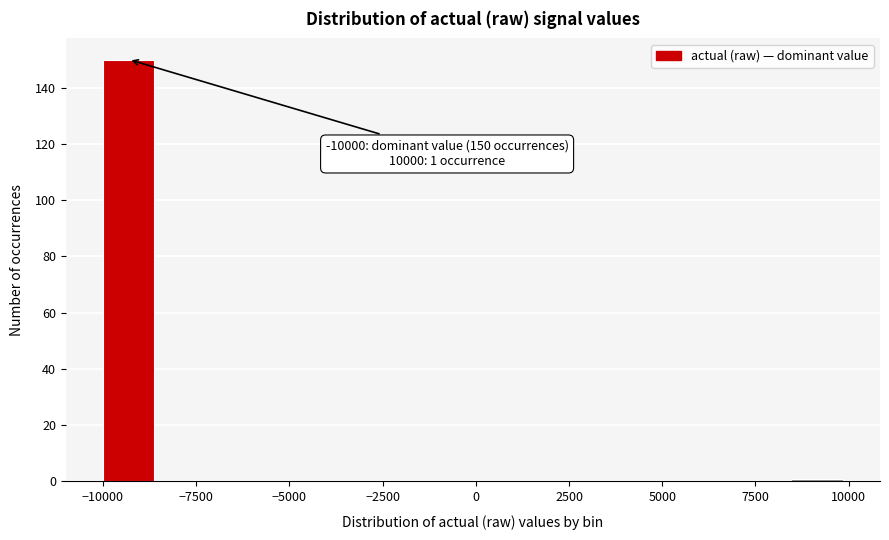

Read against the x-axis, roughly where is the centre of the tallest bar?

-9500